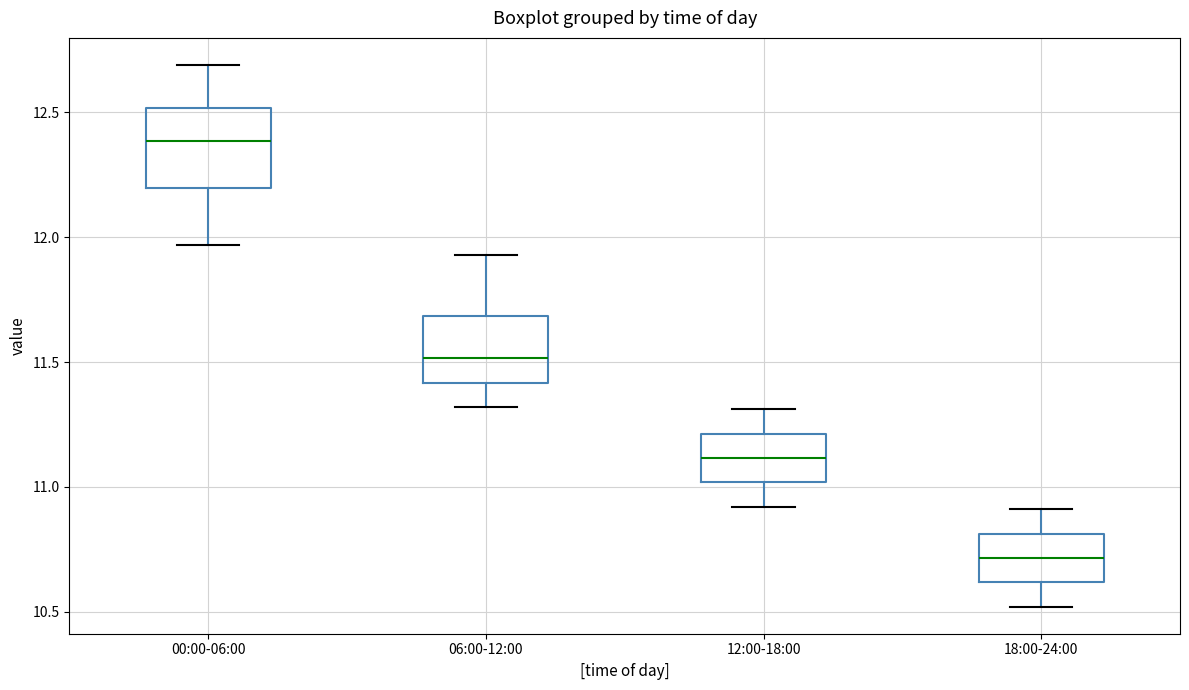

Reading left to right, transcribe this box plot: for each box, give where its median line is, the range the box spans, and where its two whiskers end, as read against the y-axis. The values are not printed on the chart, so give them approximately, as read against the axis.

00:00-06:00: median 12.40, box 12.20 to 12.50, whiskers 11.95 to 12.70
06:00-12:00: median 11.50, box 11.40 to 11.70, whiskers 11.30 to 11.95
12:00-18:00: median 11.10, box 11.00 to 11.20, whiskers 10.90 to 11.30
18:00-24:00: median 10.70, box 10.60 to 10.80, whiskers 10.50 to 10.90